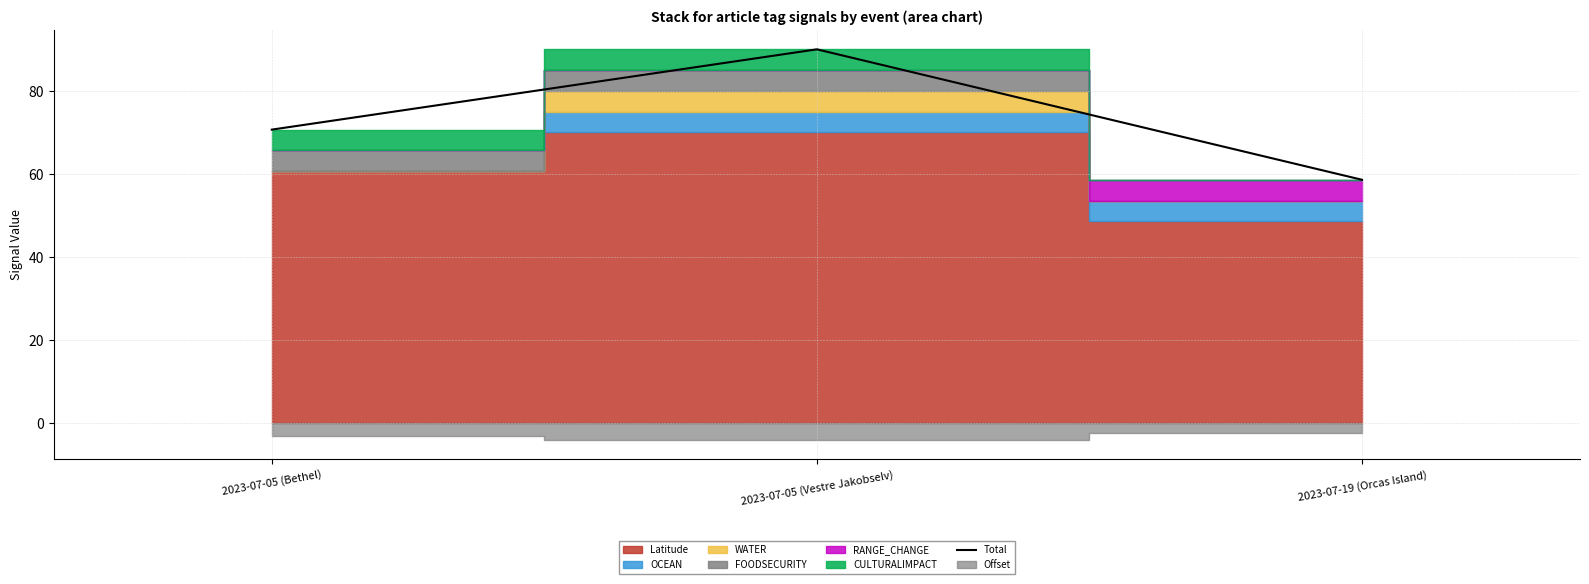

Rank the categories by value from highest to lowest.

2023-07-05 (Vestre Jakobselv), 2023-07-05 (Bethel), 2023-07-19 (Orcas Island)